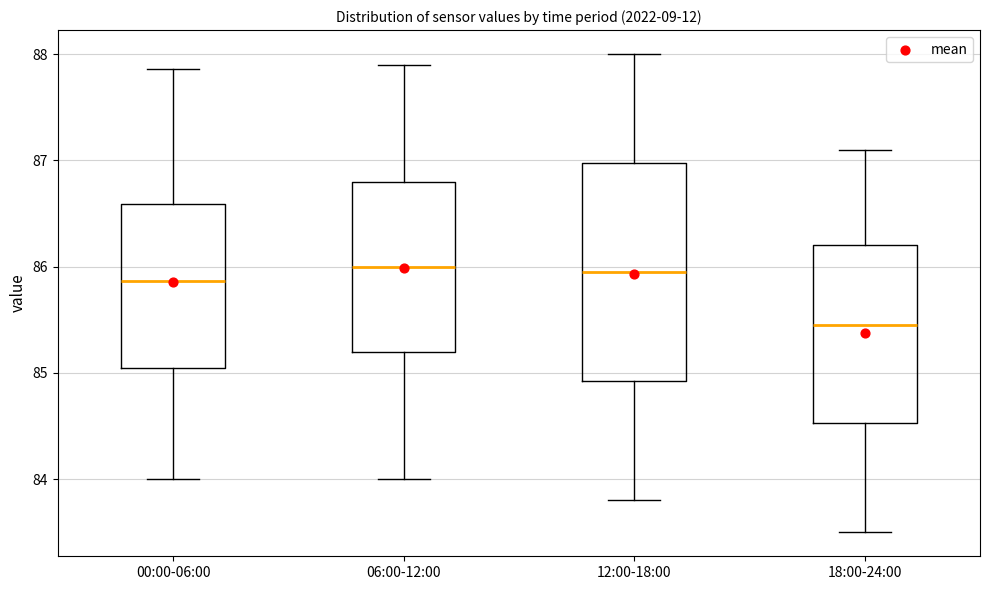

Where is the upper edge of the box for 18:00-24:00 on the y-axis? The values are not printed on the chart, so give them approximately, as read against the axis.

86.2